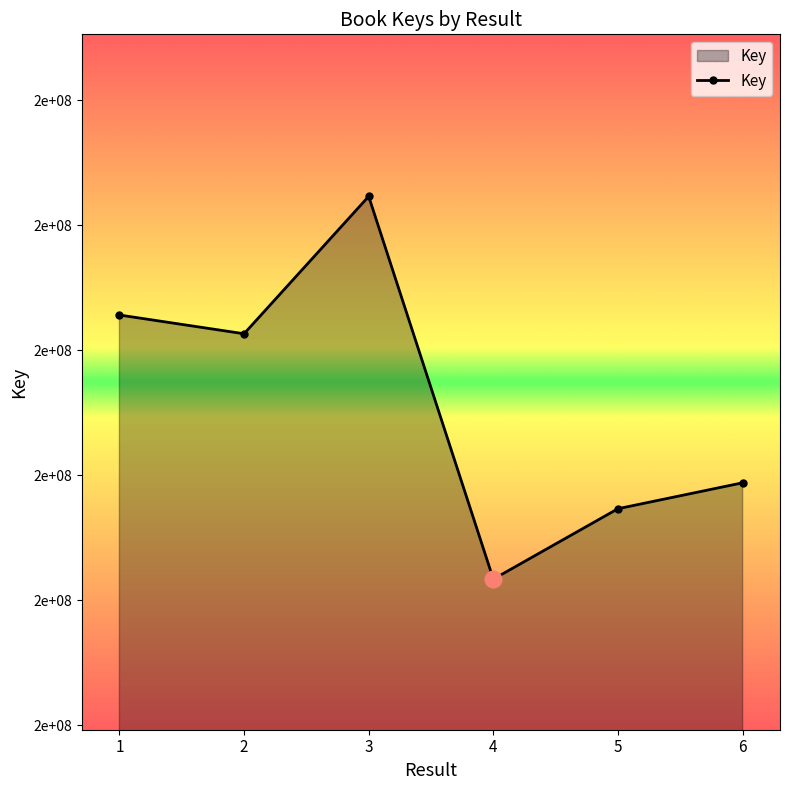

Approximately how many times larger is the value at 4 compared to 1?

1.0